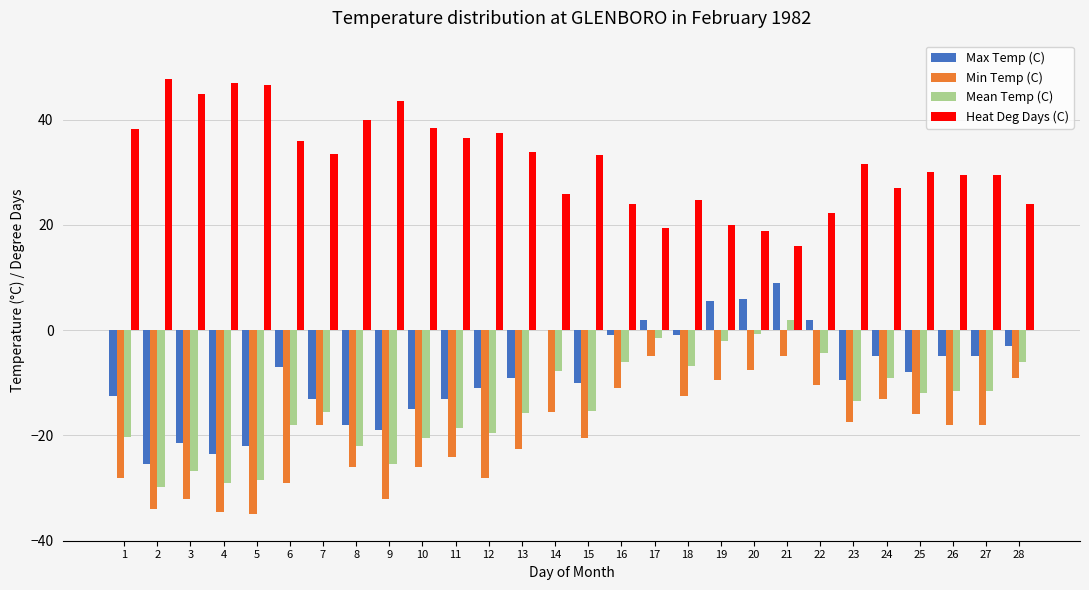

What is the greatest value displayed?

47.8